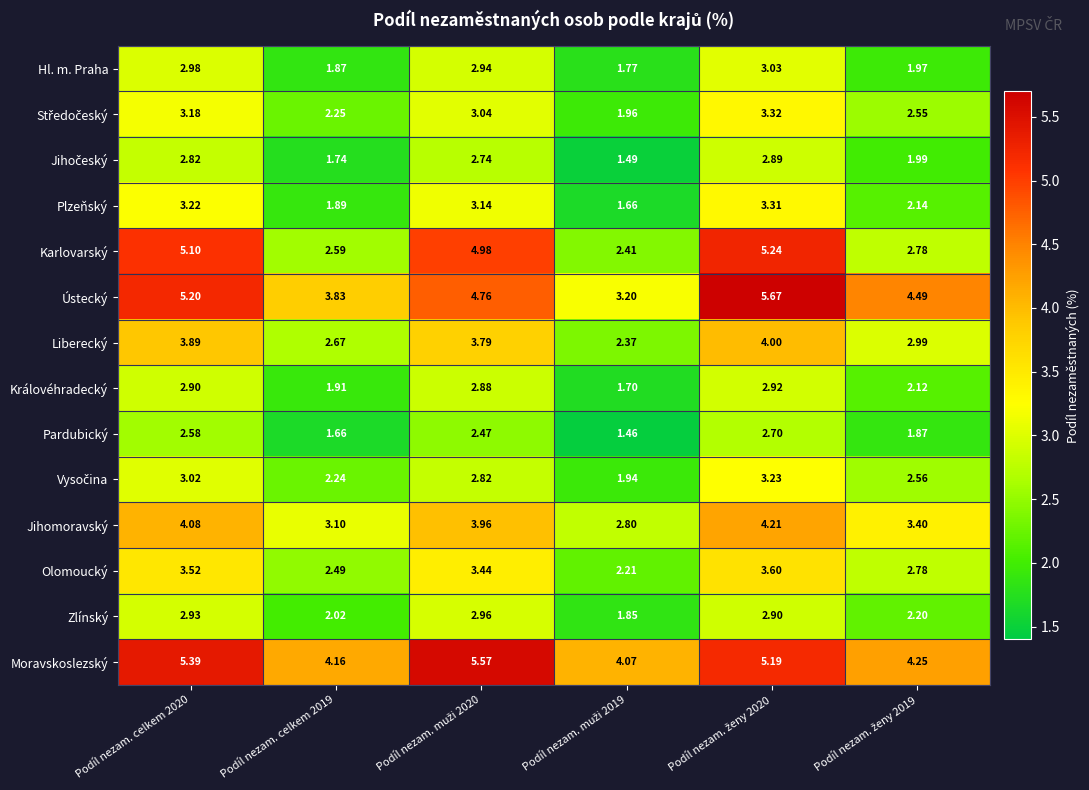

Which series has the largest total across all categories?

Moravskoslezský